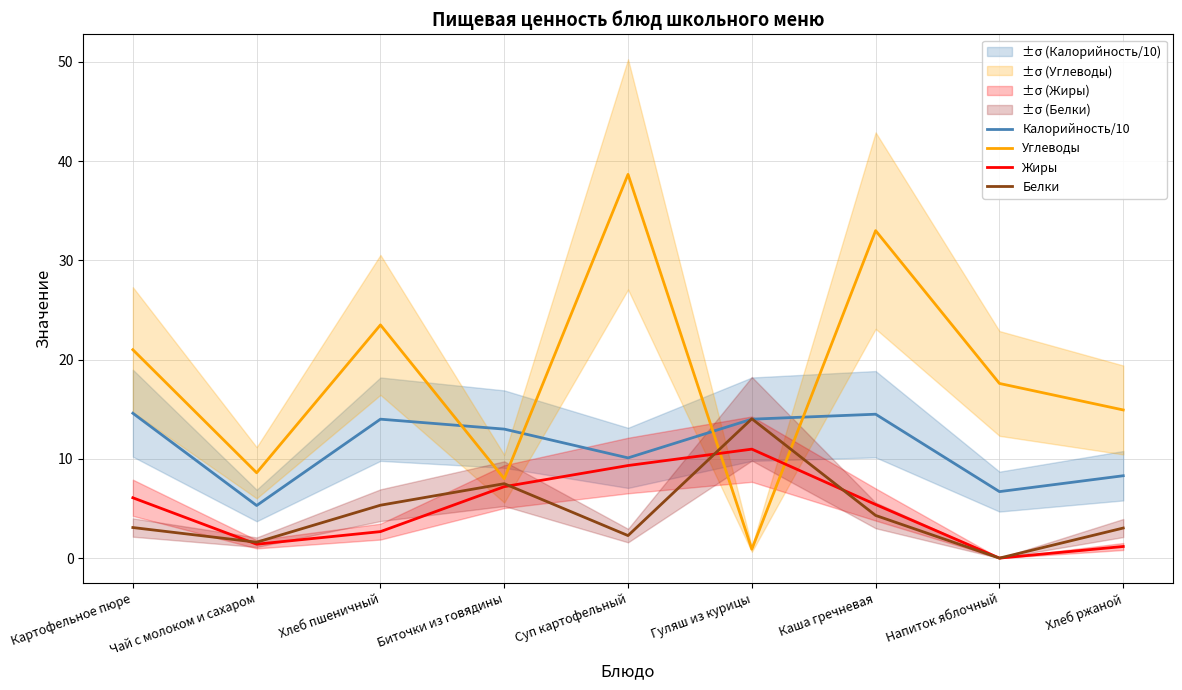

The value of Жиры at Суп картофельный is 9.3. True or false?

True